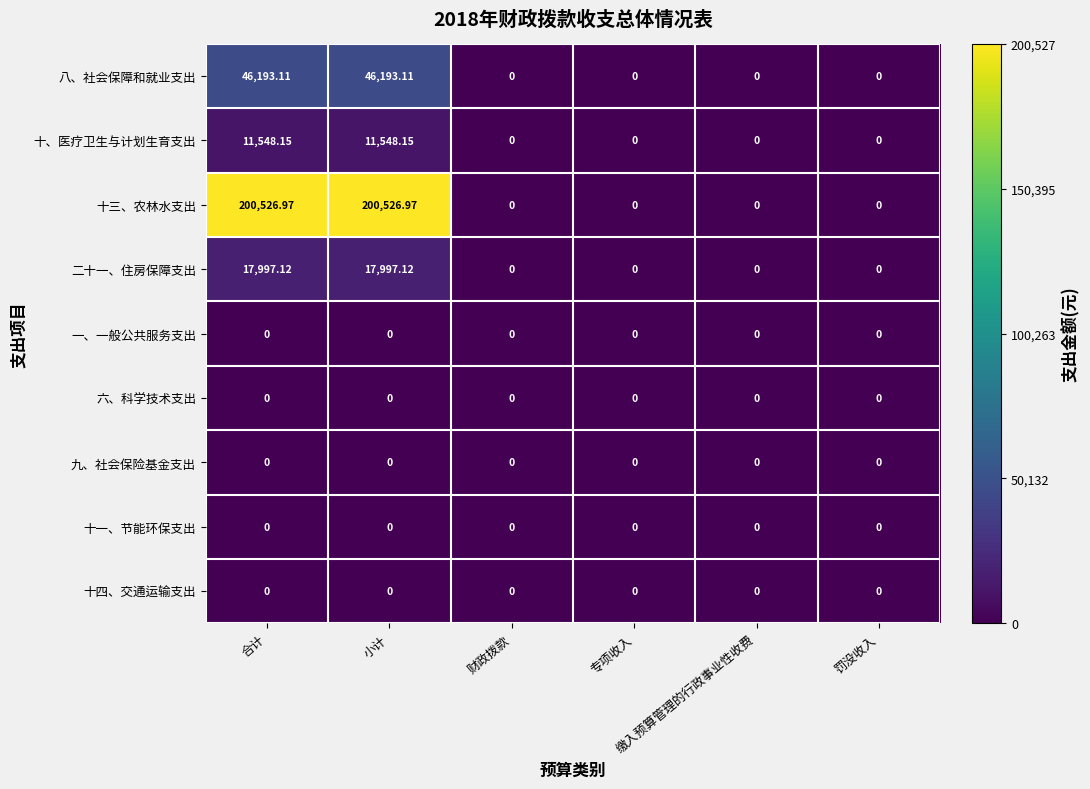

Which series has the widest spread of values?

十三、农林水支出